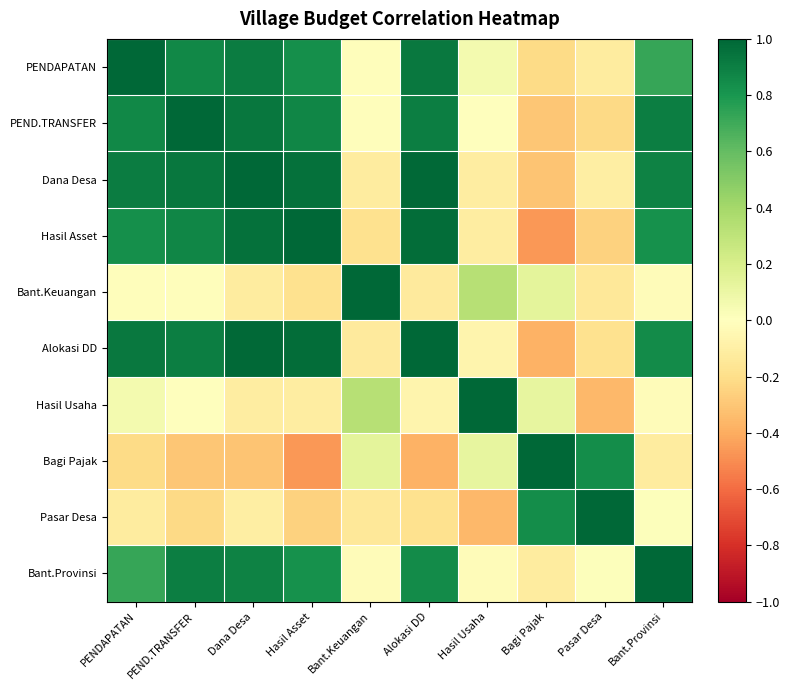

Rank the series by their maximum value, from lowest to highest.

PENDAPATAN, Bagi Pajak, PEND.TRANSFER, Dana Desa, Hasil Asset, Bant.Keuangan, Alokasi DD, Hasil Usaha, Pasar Desa, Bant.Provinsi